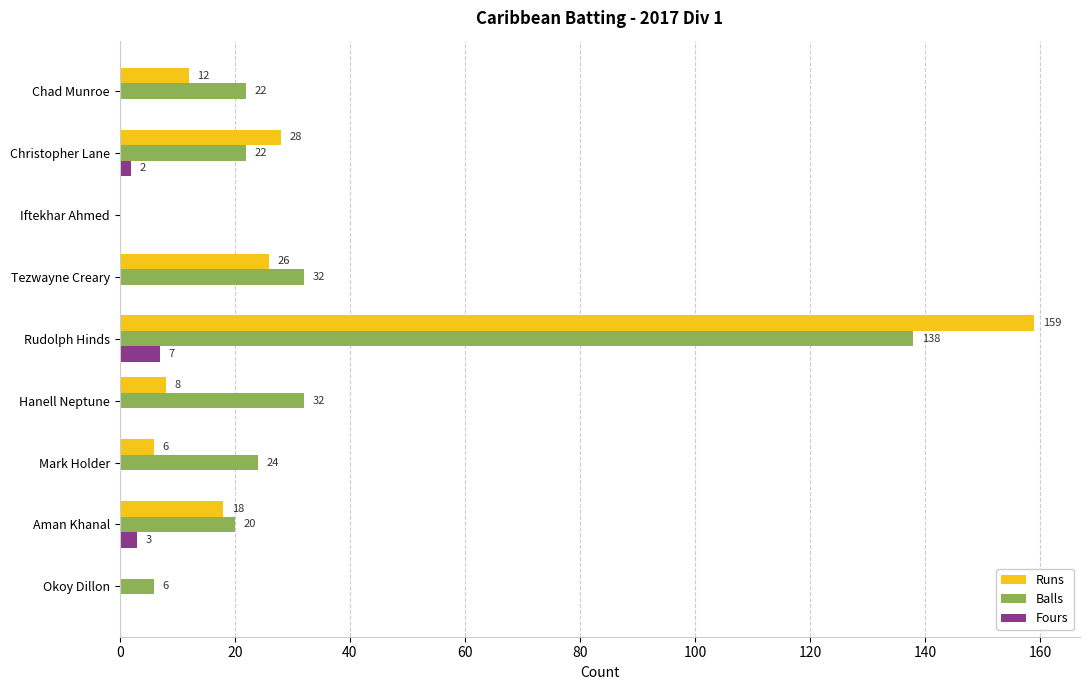

What is the sum of all Runs values?

257